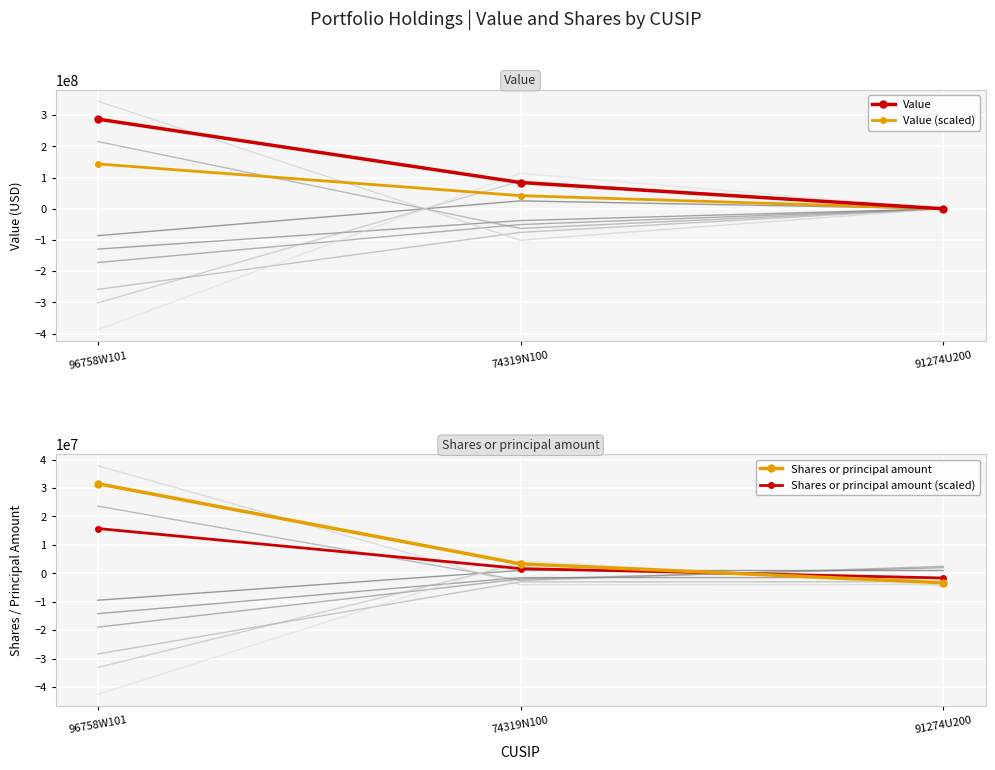

What is the value of the Shares or principal amount point at the 2nd from the left?

3332353.0